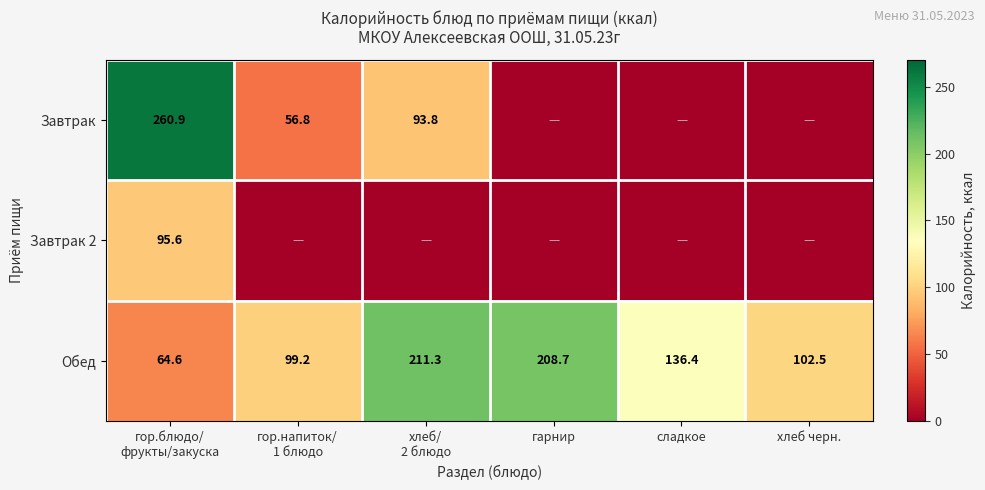

Where is Обед nearest to the value 137?

сладкое